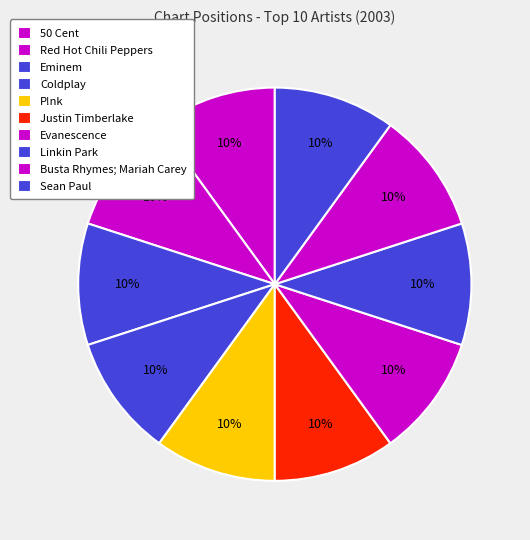

Rank the categories by value from highest to lowest.

Sean Paul, Busta Rhymes; Mariah Carey, Linkin Park, Evanescence, Justin Timberlake, P!nk, Coldplay, Eminem, Red Hot Chili Peppers, 50 Cent